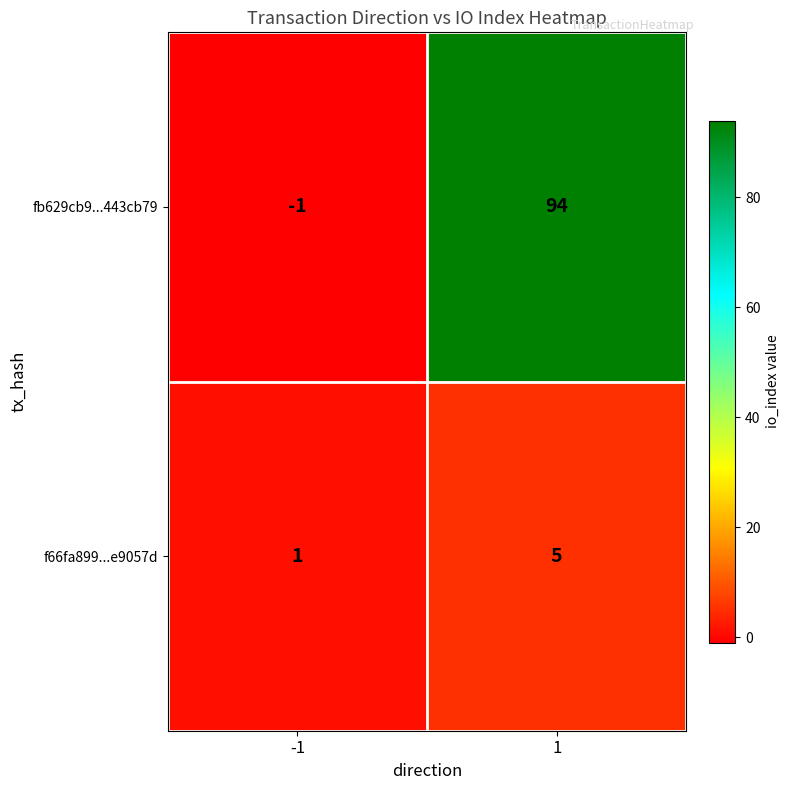

Reading left to right, list all the values displayed in this chart.

fb629cb9...443cb79: -1=-1	1=94
f66fa899...e9057d: -1=1	1=5